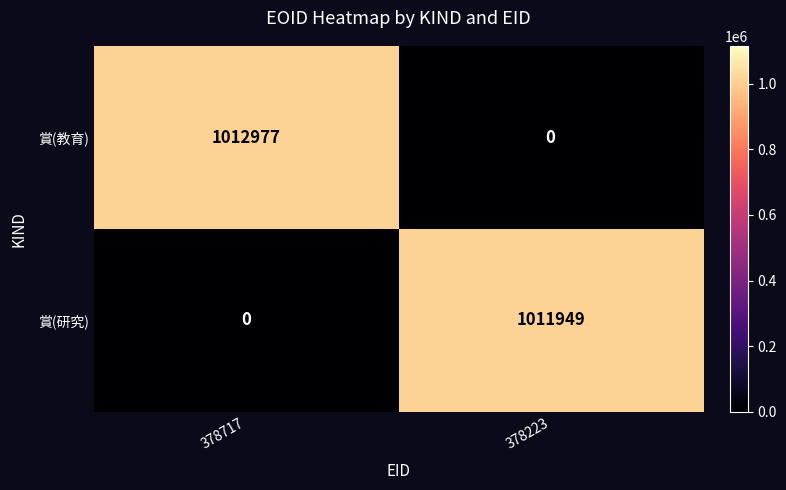

At which label is 賞(教育) closest to 506488?

378223